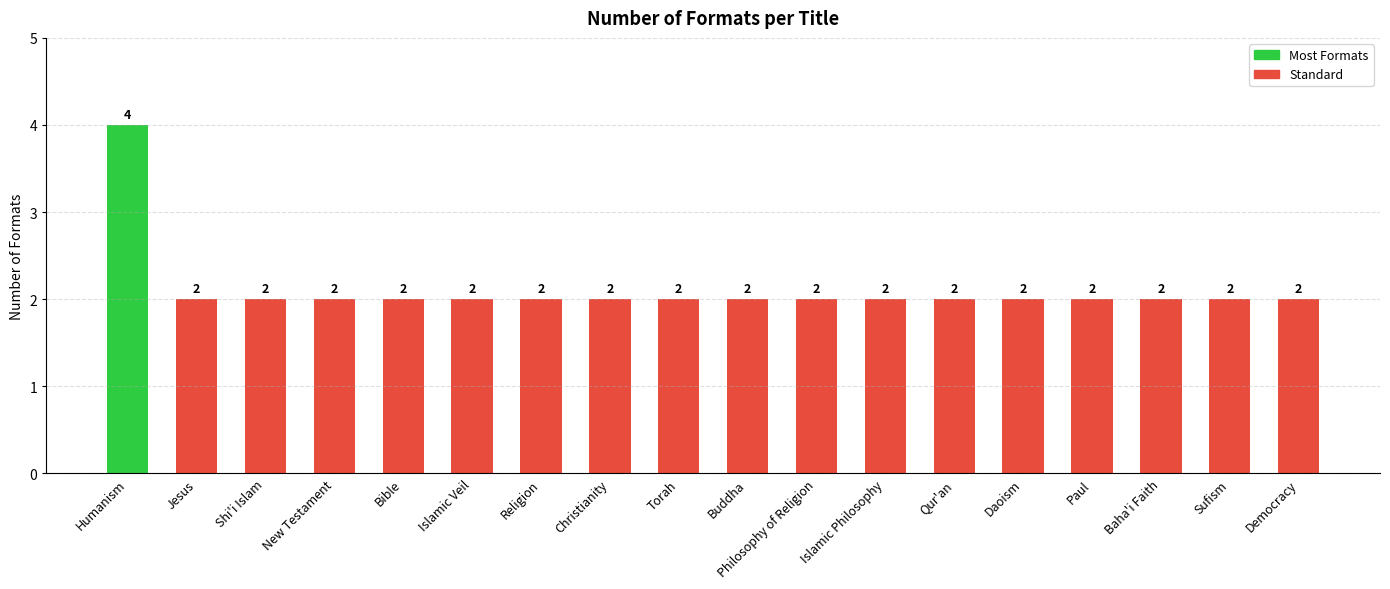

What is the smallest value displayed?

2